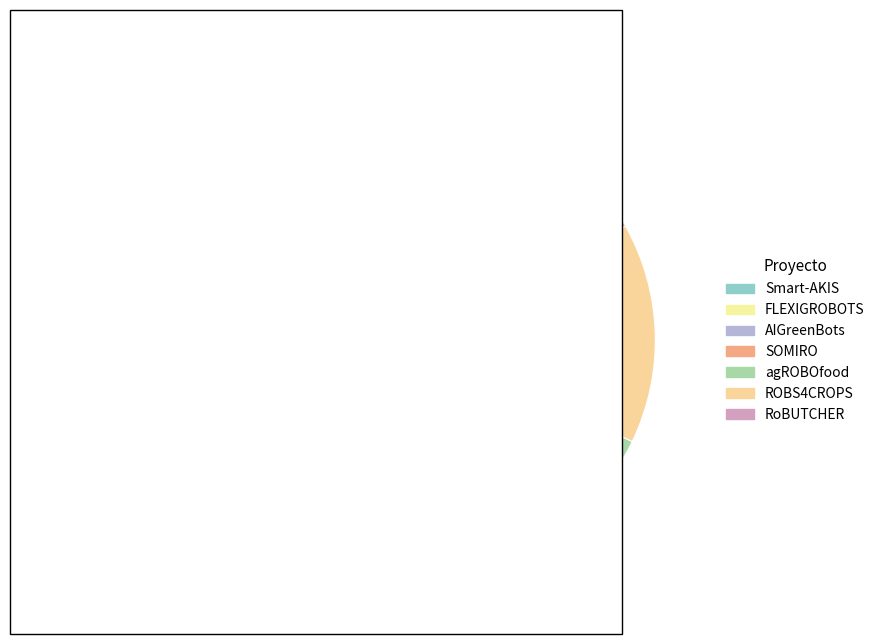

Approximately how many times larger is the value at AIGreenBots compared to SOMIRO?

0.8